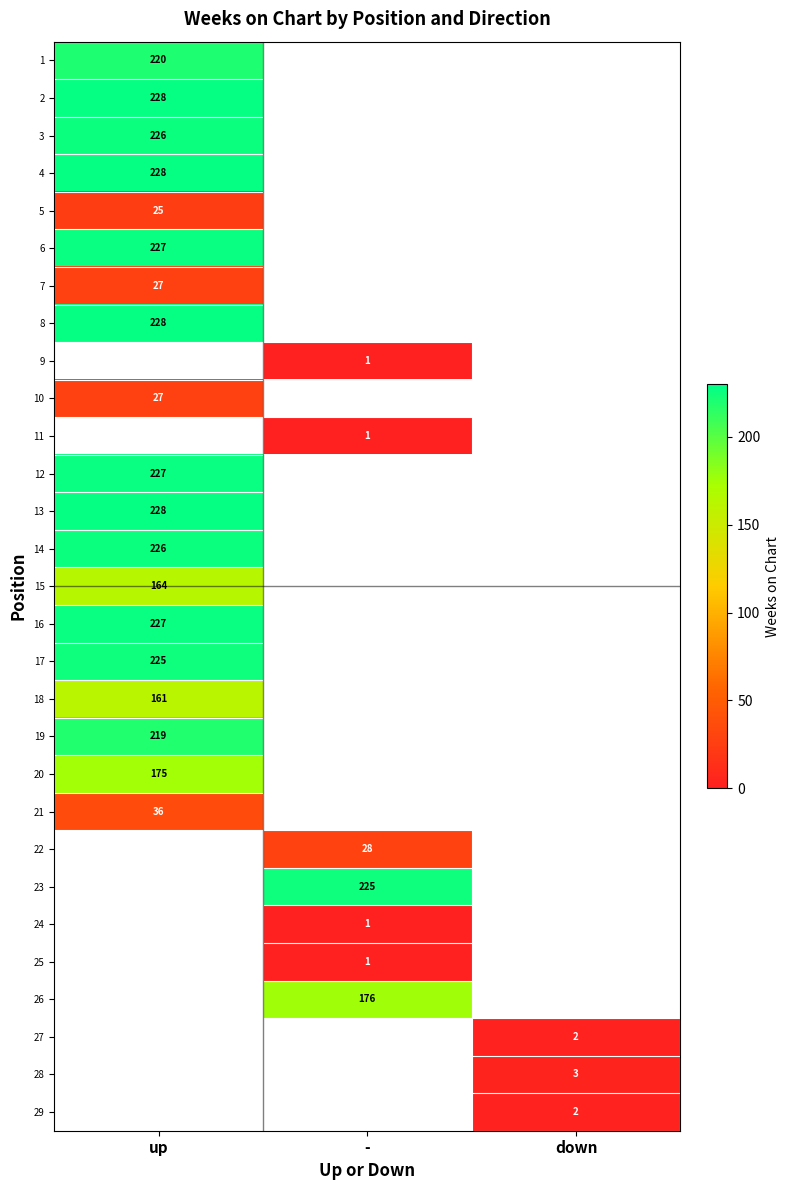

The value of 19 at up is 111. True or false?

False